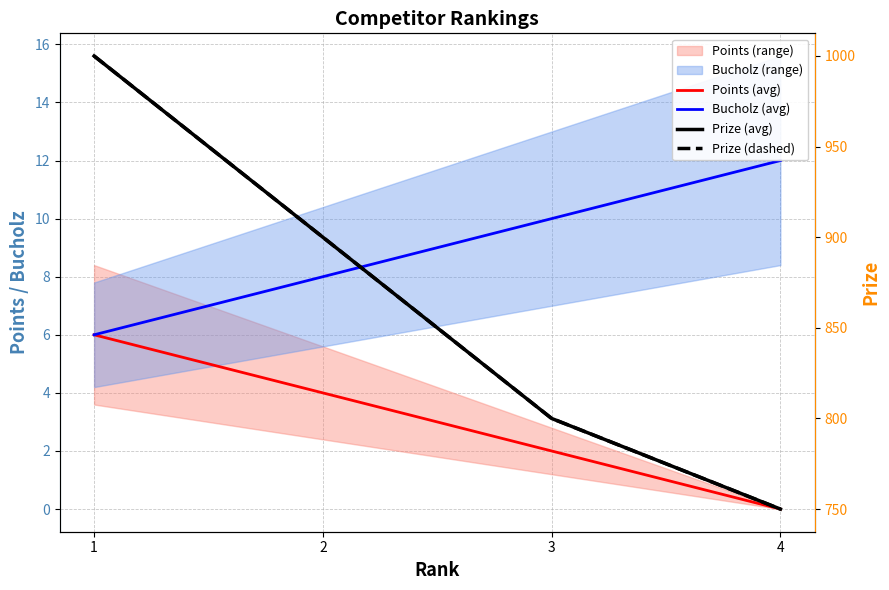

Which label corresponds to the smallest value in the chart?

4